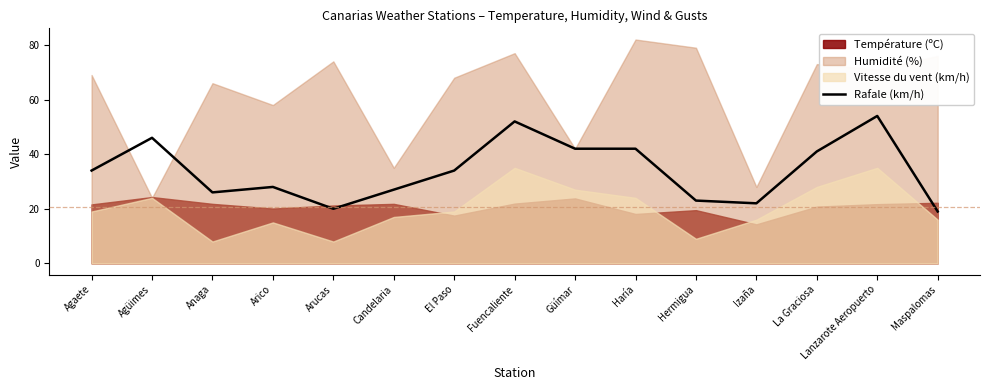

True or false: Rafale (km/h) has a value of 96 at Lanzarote Aeropuerto.

False